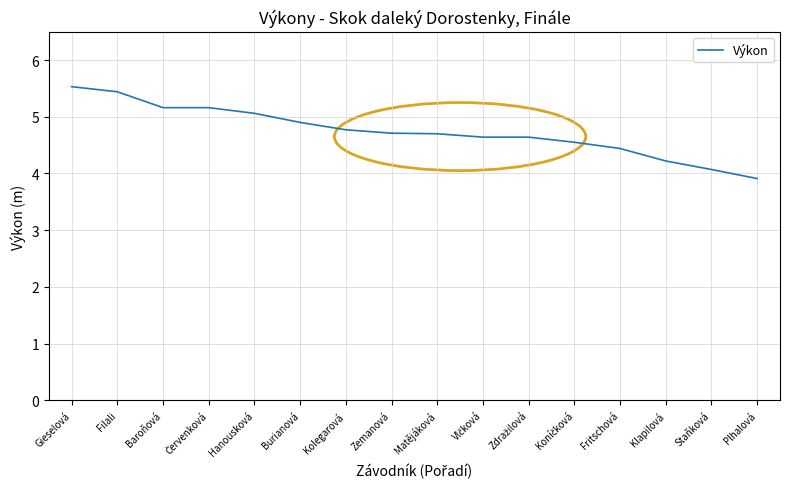

How many distinct data groups are displayed?

1